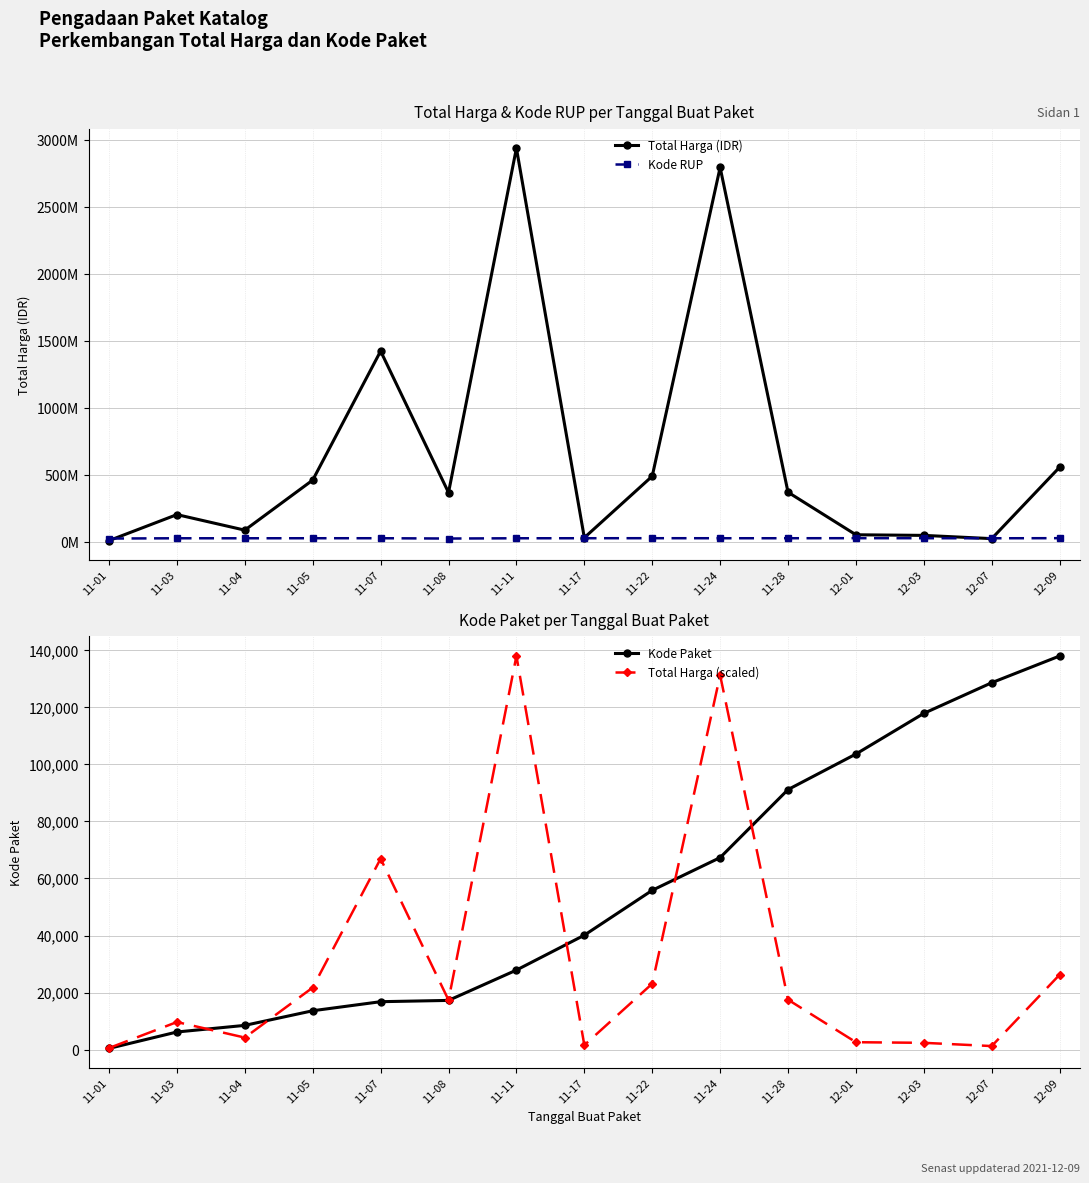

Where is the first local minimum for Kode RUP?

11-08